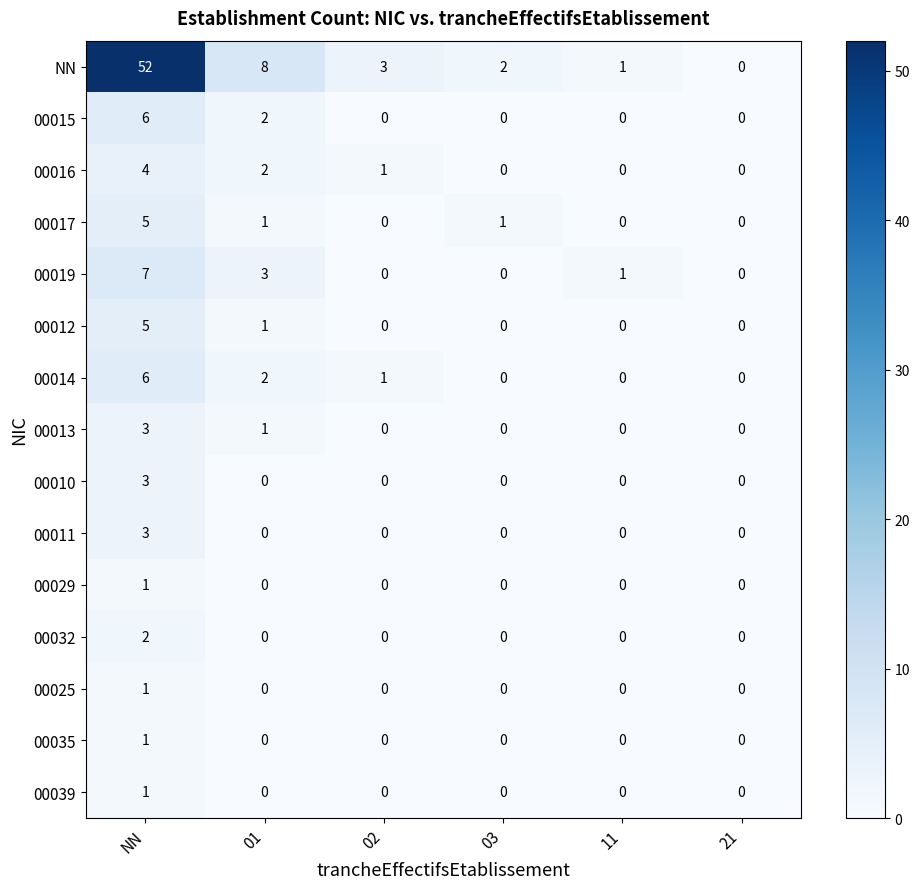

Count the 00035 values in the range 0 to 1.

6